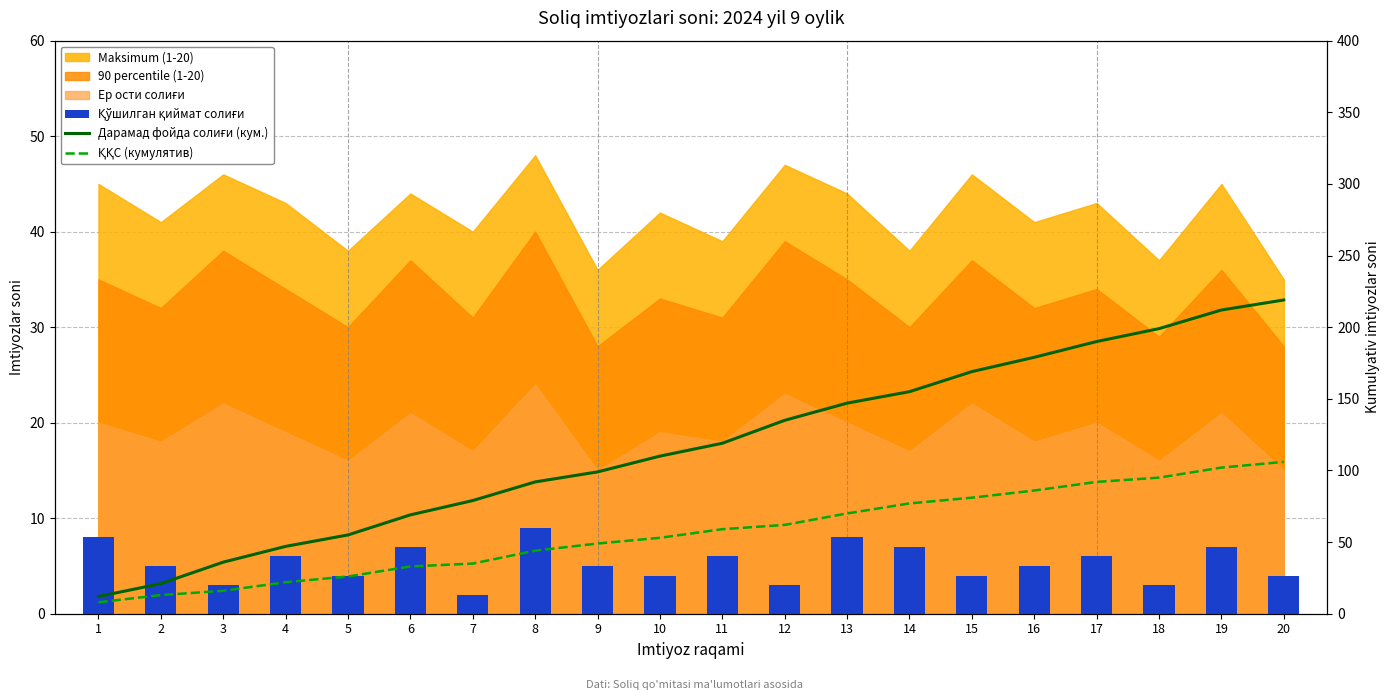

At which label does Қўшилган қиймат солиғи first exceed 5?

1